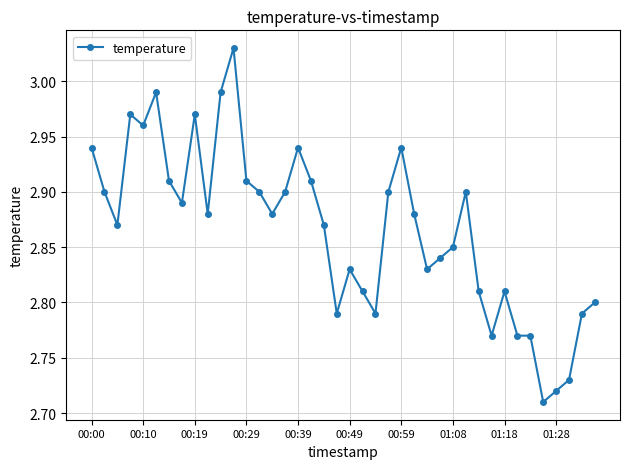

True or false: the data has more than 2 interior local peaks.

True